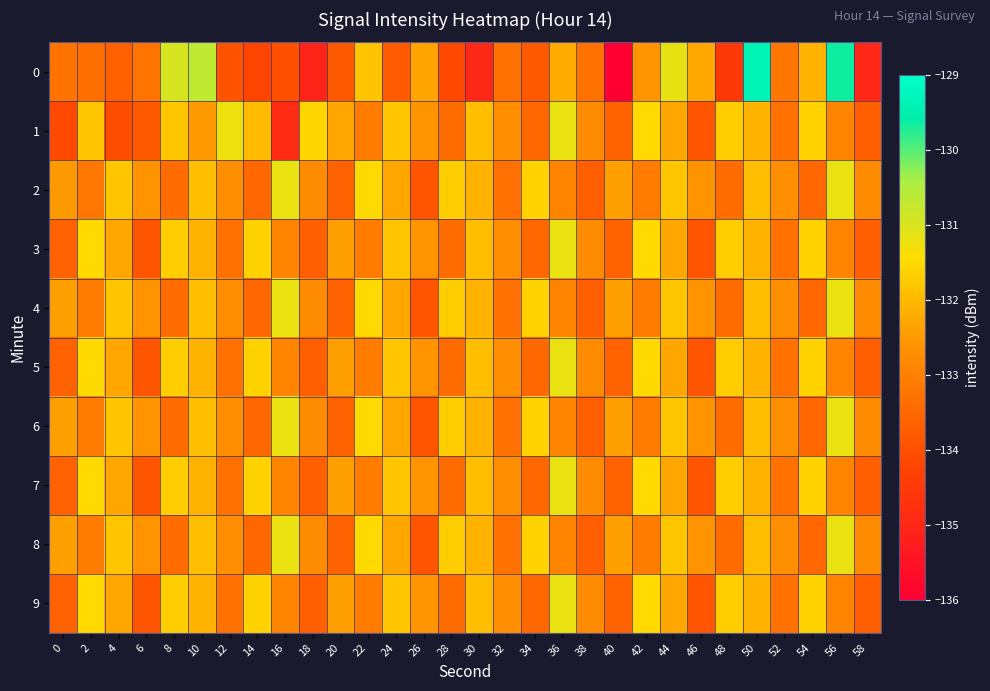

Reading left to right, extract all data points from this chart.

0: 0=-133.3	2=-133.4	4=-133.7	6=-133.3	8=-131.0	10=-130.7	12=-133.9	14=-134.2	16=-134.0	18=-135.1	20=-133.8	22=-131.8	24=-133.8	26=-132.3	28=-134.1	30=-135.0	32=-133.3	34=-133.8	36=-132.2	38=-133.3	40=-136.0	42=-132.6	44=-131.2	46=-132.2	48=-134.5	50=-129.4	52=-133.2	54=-132.1	56=-129.6	58=-135.0
1: 0=-134.2	2=-131.8	4=-134.0	6=-133.8	8=-131.8	10=-132.5	12=-131.3	14=-132.0	16=-134.9	18=-131.6	20=-132.3	22=-133.1	24=-131.8	26=-132.6	28=-133.4	30=-131.9	32=-132.7	34=-133.5	36=-131.2	38=-132.8	40=-133.6	42=-131.5	44=-132.3	46=-133.9	48=-131.7	50=-132.1	52=-133.3	54=-131.6	56=-132.9	58=-133.7
2: 0=-132.5	2=-133.2	4=-131.8	6=-132.6	8=-133.4	10=-131.9	12=-132.7	14=-133.5	16=-131.2	18=-132.8	20=-133.6	22=-131.5	24=-132.3	26=-133.9	28=-131.7	30=-132.1	32=-133.3	34=-131.6	36=-132.9	38=-133.7	40=-132.4	42=-133.1	44=-131.8	46=-132.6	48=-133.4	50=-131.9	52=-132.7	54=-133.5	56=-131.2	58=-132.8
3: 0=-133.6	2=-131.5	4=-132.3	6=-133.9	8=-131.7	10=-132.1	12=-133.3	14=-131.6	16=-132.9	18=-133.7	20=-132.4	22=-133.1	24=-131.8	26=-132.6	28=-133.4	30=-131.9	32=-132.7	34=-133.5	36=-131.2	38=-132.8	40=-133.6	42=-131.5	44=-132.3	46=-133.9	48=-131.7	50=-132.1	52=-133.3	54=-131.6	56=-132.9	58=-133.7
4: 0=-132.4	2=-133.1	4=-131.8	6=-132.6	8=-133.4	10=-131.9	12=-132.7	14=-133.5	16=-131.2	18=-132.8	20=-133.6	22=-131.5	24=-132.3	26=-133.9	28=-131.7	30=-132.1	32=-133.3	34=-131.6	36=-132.9	38=-133.7	40=-132.4	42=-133.1	44=-131.8	46=-132.6	48=-133.4	50=-131.9	52=-132.7	54=-133.5	56=-131.2	58=-132.8
5: 0=-133.6	2=-131.5	4=-132.3	6=-133.9	8=-131.7	10=-132.1	12=-133.3	14=-131.6	16=-132.9	18=-133.7	20=-132.4	22=-133.1	24=-131.8	26=-132.6	28=-133.4	30=-131.9	32=-132.7	34=-133.5	36=-131.2	38=-132.8	40=-133.6	42=-131.5	44=-132.3	46=-133.9	48=-131.7	50=-132.1	52=-133.3	54=-131.6	56=-132.9	58=-133.7
6: 0=-132.4	2=-133.1	4=-131.8	6=-132.6	8=-133.4	10=-131.9	12=-132.7	14=-133.5	16=-131.2	18=-132.8	20=-133.6	22=-131.5	24=-132.3	26=-133.9	28=-131.7	30=-132.1	32=-133.3	34=-131.6	36=-132.9	38=-133.7	40=-132.4	42=-133.1	44=-131.8	46=-132.6	48=-133.4	50=-131.9	52=-132.7	54=-133.5	56=-131.2	58=-132.8
7: 0=-133.6	2=-131.5	4=-132.3	6=-133.9	8=-131.7	10=-132.1	12=-133.3	14=-131.6	16=-132.9	18=-133.7	20=-132.4	22=-133.1	24=-131.8	26=-132.6	28=-133.4	30=-131.9	32=-132.7	34=-133.5	36=-131.2	38=-132.8	40=-133.6	42=-131.5	44=-132.3	46=-133.9	48=-131.7	50=-132.1	52=-133.3	54=-131.6	56=-132.9	58=-133.7
8: 0=-132.4	2=-133.1	4=-131.8	6=-132.6	8=-133.4	10=-131.9	12=-132.7	14=-133.5	16=-131.2	18=-132.8	20=-133.6	22=-131.5	24=-132.3	26=-133.9	28=-131.7	30=-132.1	32=-133.3	34=-131.6	36=-132.9	38=-133.7	40=-132.4	42=-133.1	44=-131.8	46=-132.6	48=-133.4	50=-131.9	52=-132.7	54=-133.5	56=-131.2	58=-132.8
9: 0=-133.6	2=-131.5	4=-132.3	6=-133.9	8=-131.7	10=-132.1	12=-133.3	14=-131.6	16=-132.9	18=-133.7	20=-132.4	22=-133.1	24=-131.8	26=-132.6	28=-133.4	30=-131.9	32=-132.7	34=-133.5	36=-131.2	38=-132.8	40=-133.6	42=-131.5	44=-132.3	46=-133.9	48=-131.7	50=-132.1	52=-133.3	54=-131.6	56=-132.9	58=-133.7